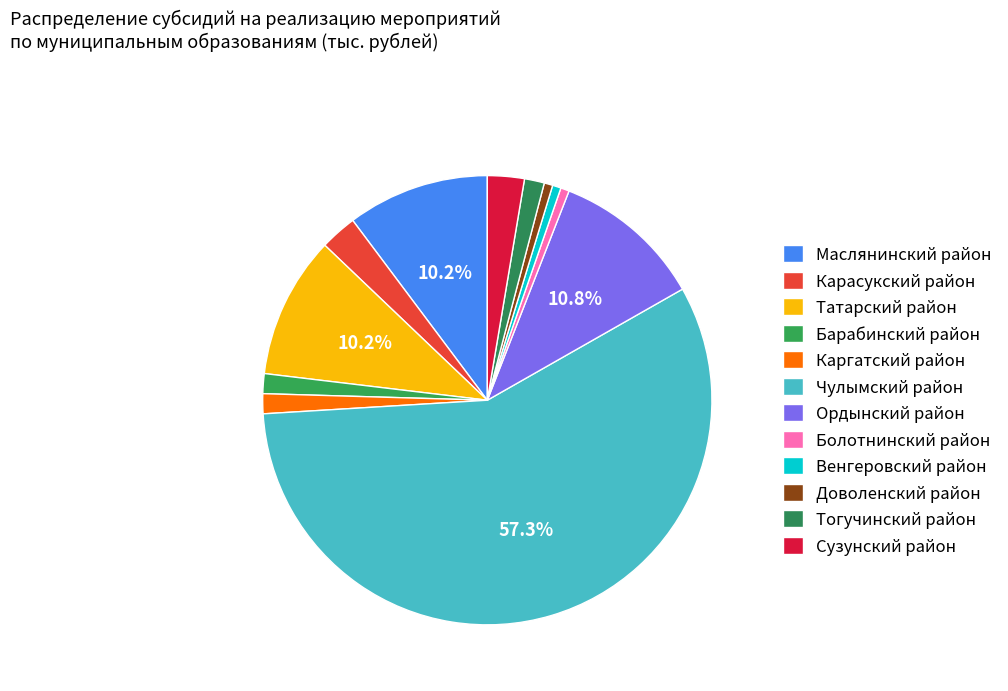

Which slice is the smallest?

Болотнинский район